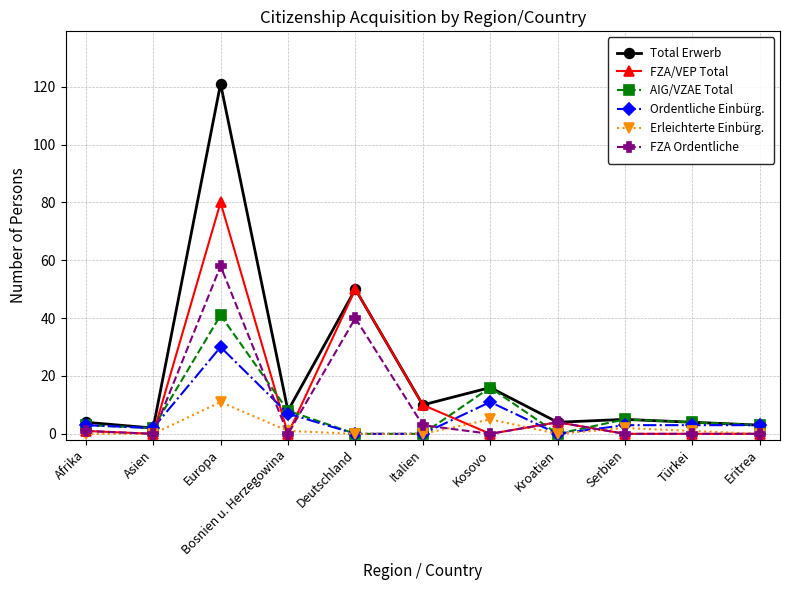

What is the sum of the FZA Ordentliche values at Italien and Asien?

3